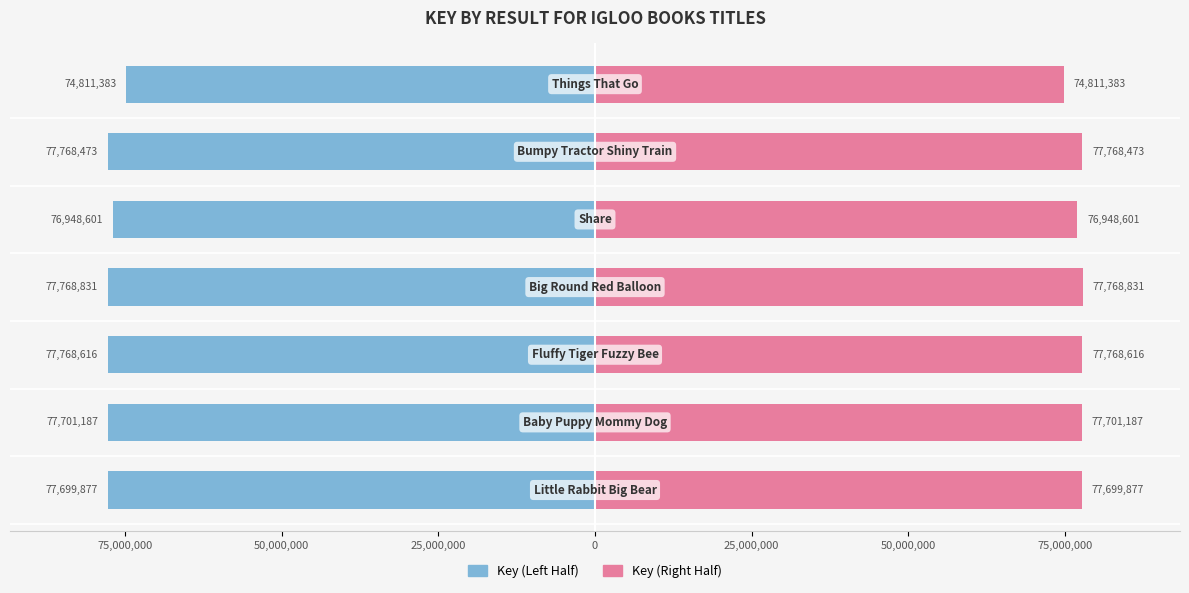

Are the bars horizontal?

Yes